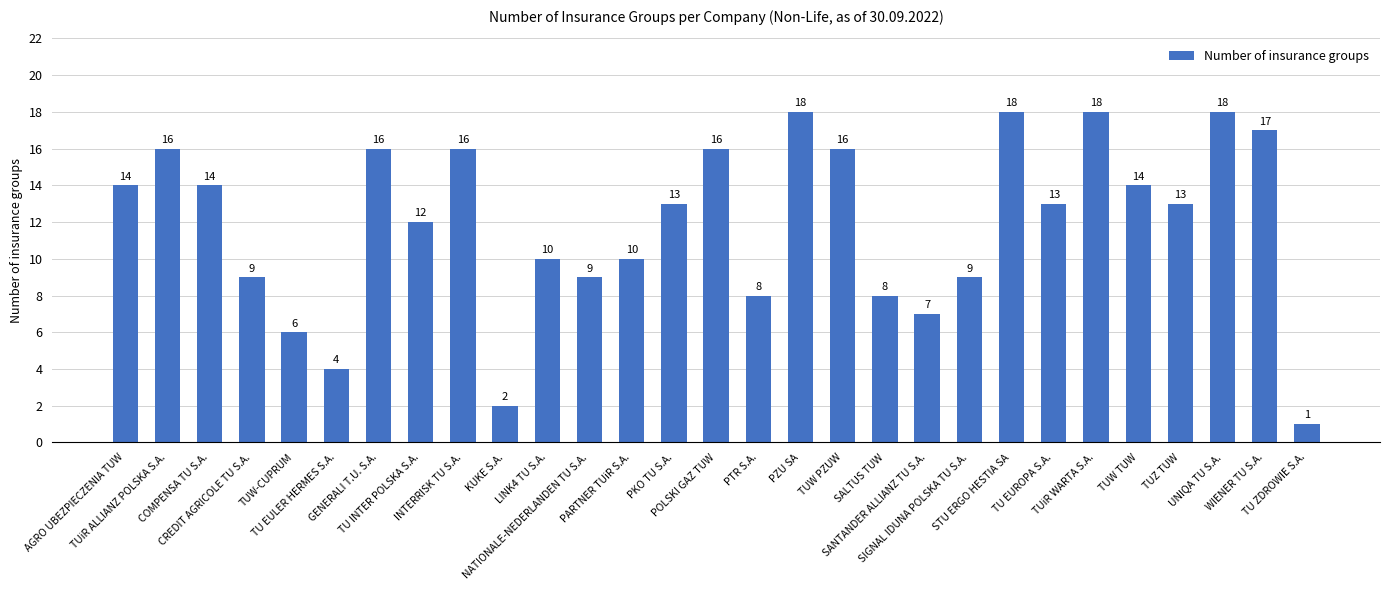

The value at PTR S.A. is 8. True or false?

True